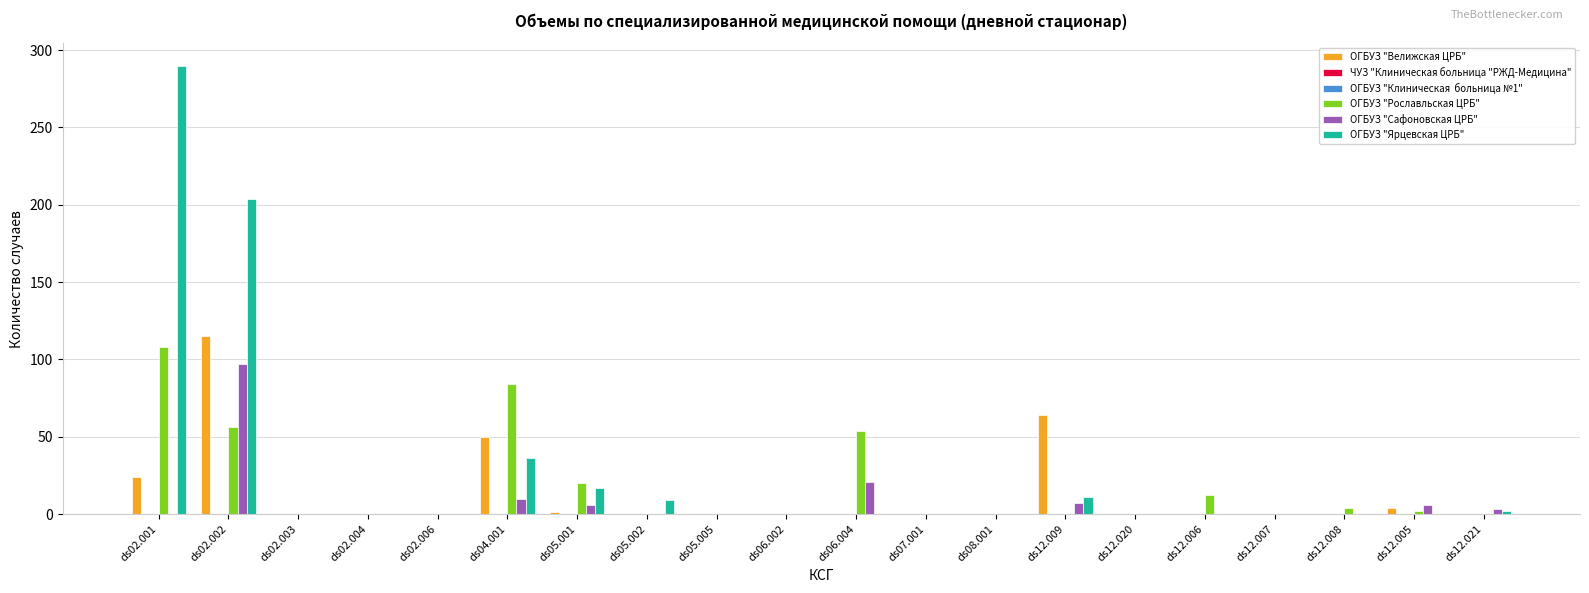

What is the label of the 11th bar from the right?

ds06.002